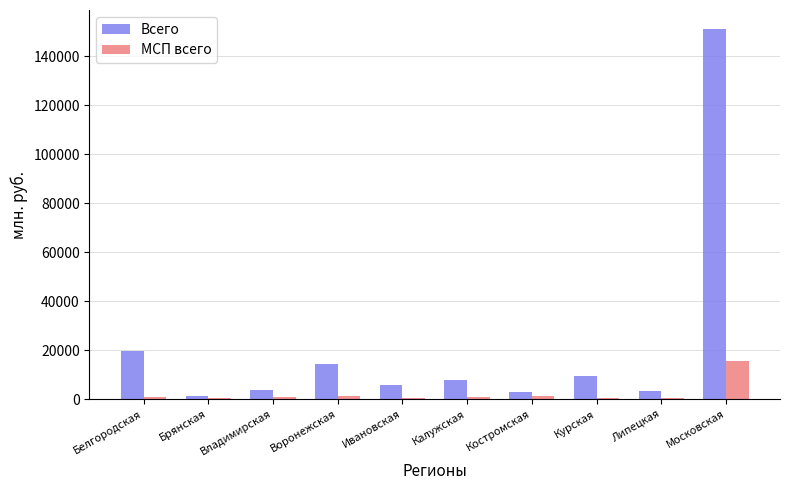

At which label is Всего closest to 76245?

Белгородская